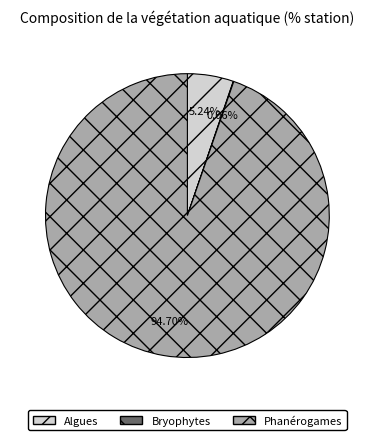

Which category accounts for the majority?

Phanérogames